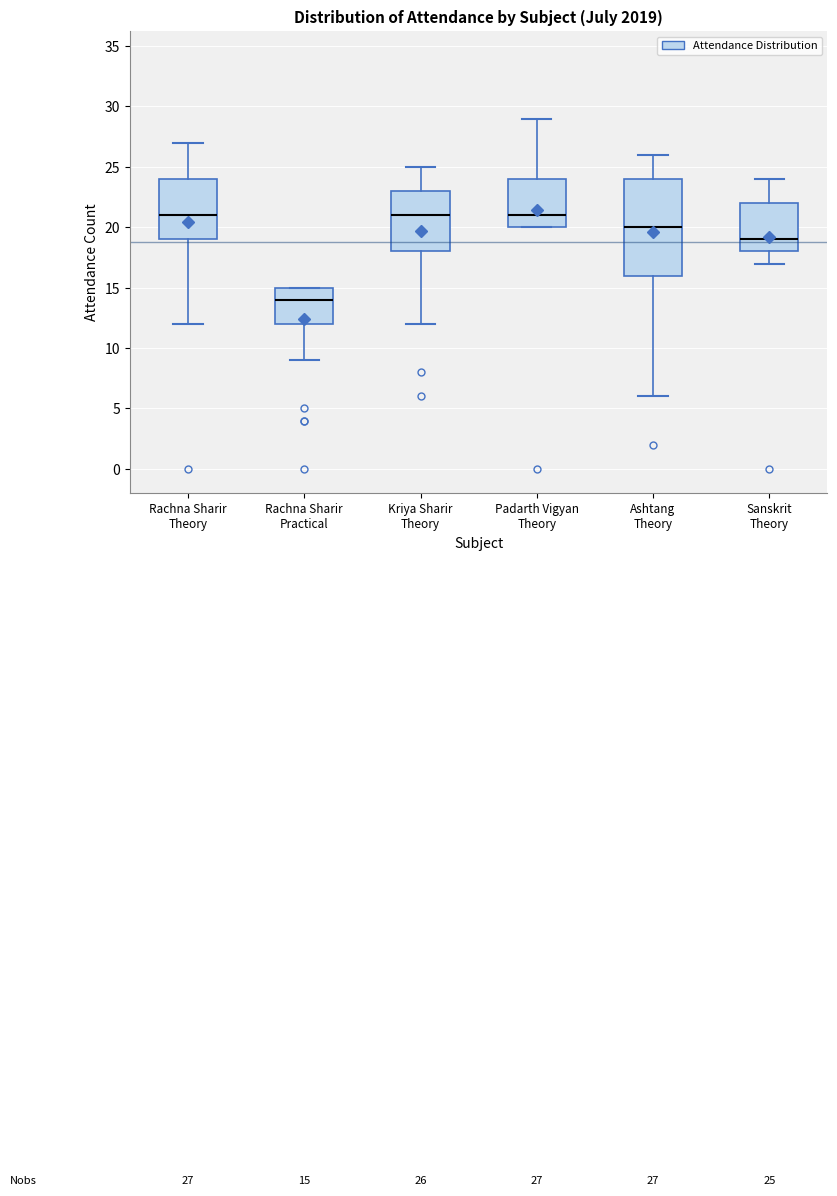

Comparing the boxes themselves (not the whiskers), which one is the tallest?

Ashtang Theory